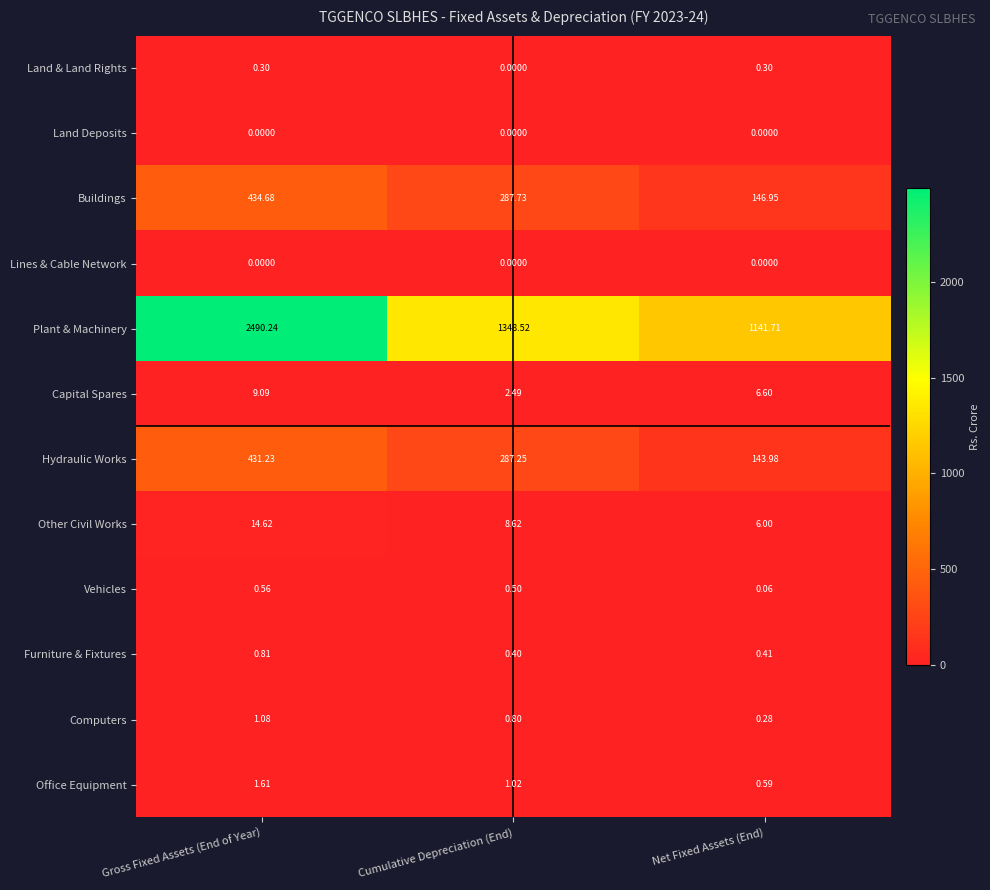

Where is Land & Land Rights nearest to the value 0?

Cumulative Depreciation (End)